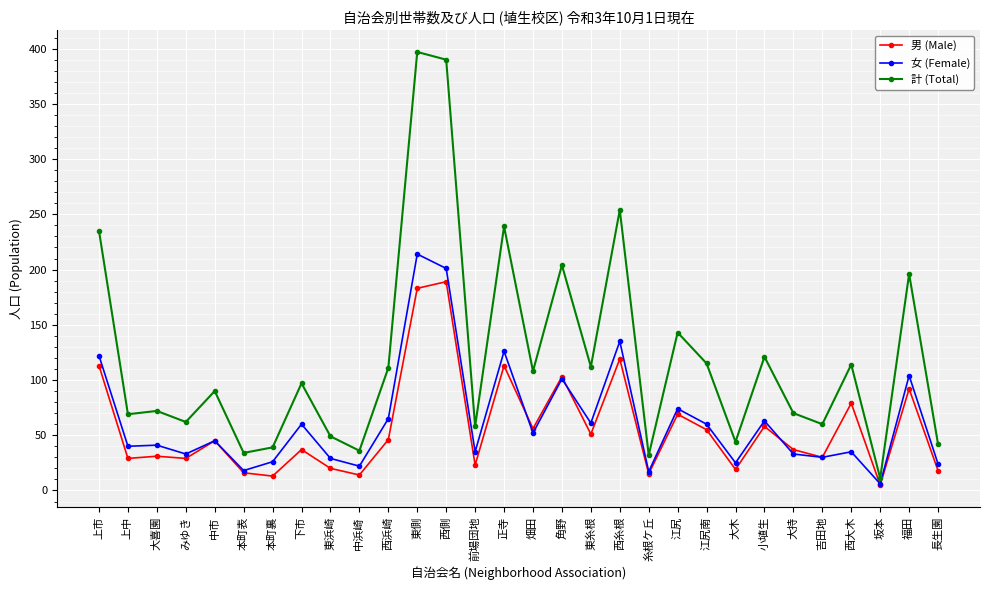

What is the sum of the 男 (Male) values at 西浜崎 and みゆき?

75